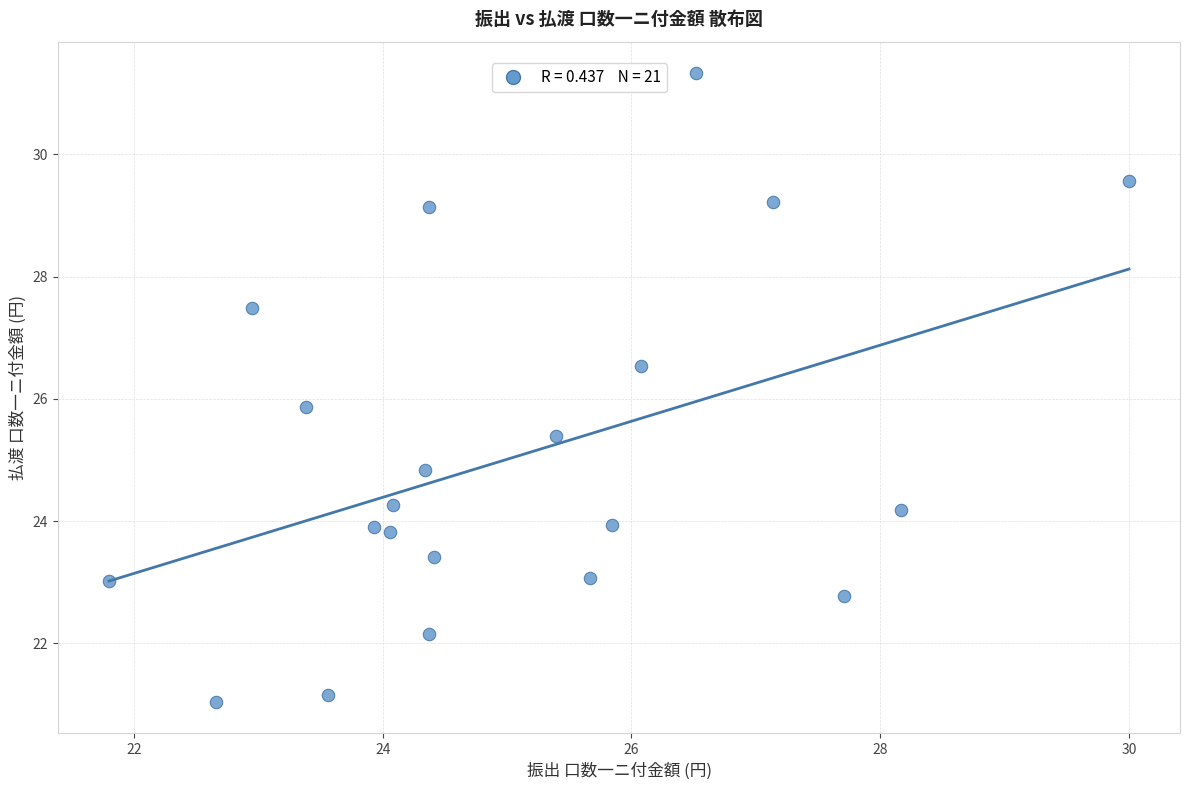

What is the range of Y values (max minus min)?

10.3